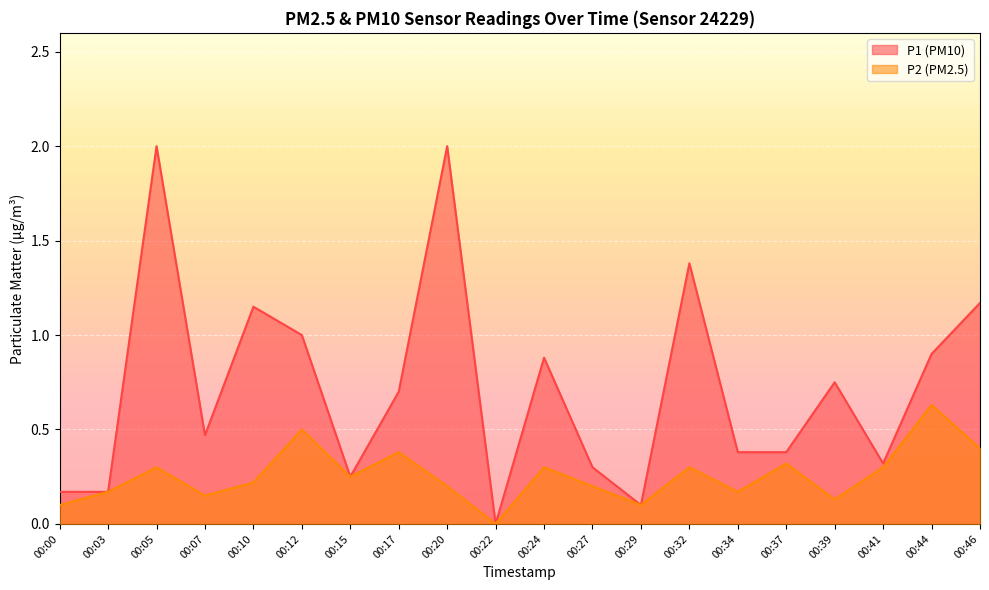

True or false: P1 and P2 intersect in this chart.

False